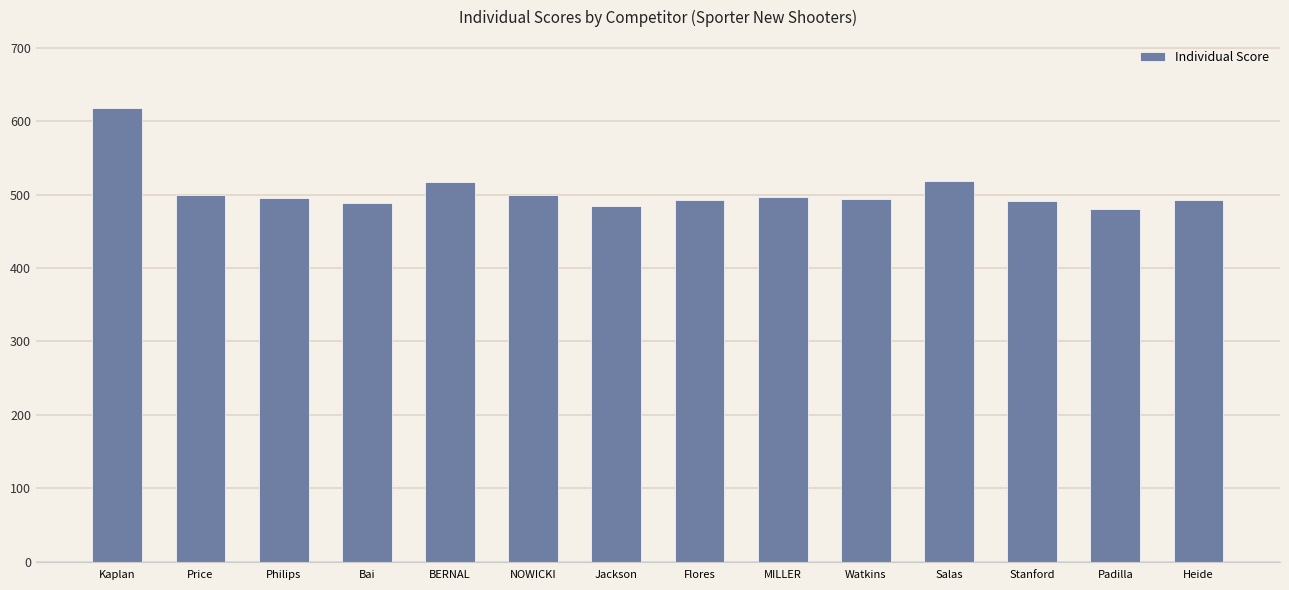

What is the label of the 1st bar from the left?

Kaplan